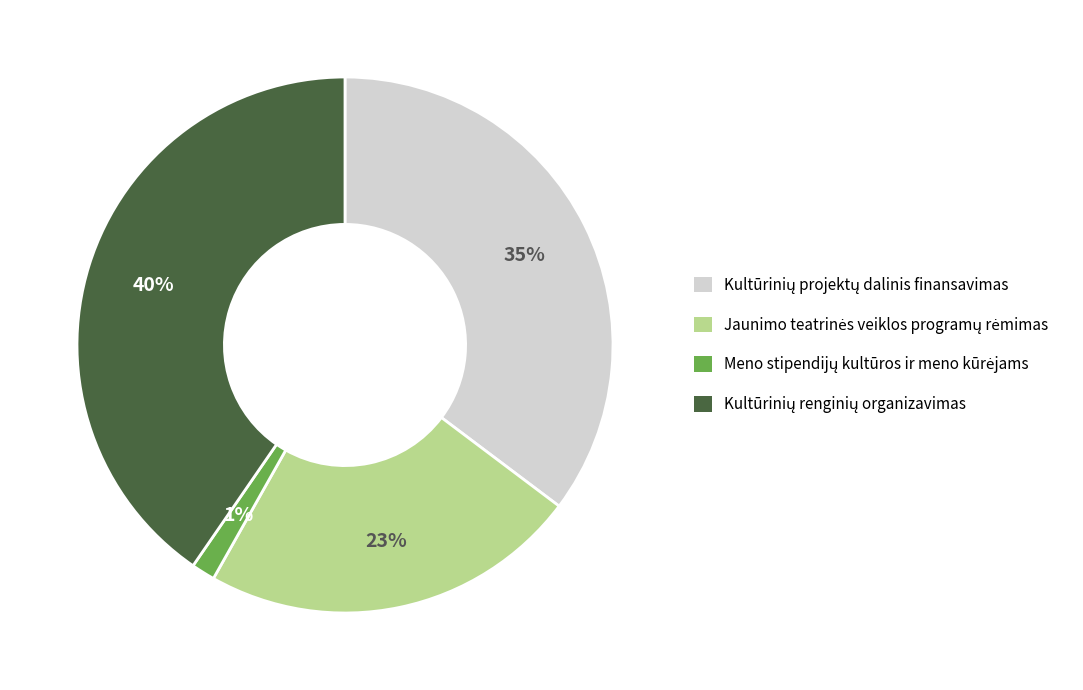

Is there any slice that represents more than half of the pie?

No